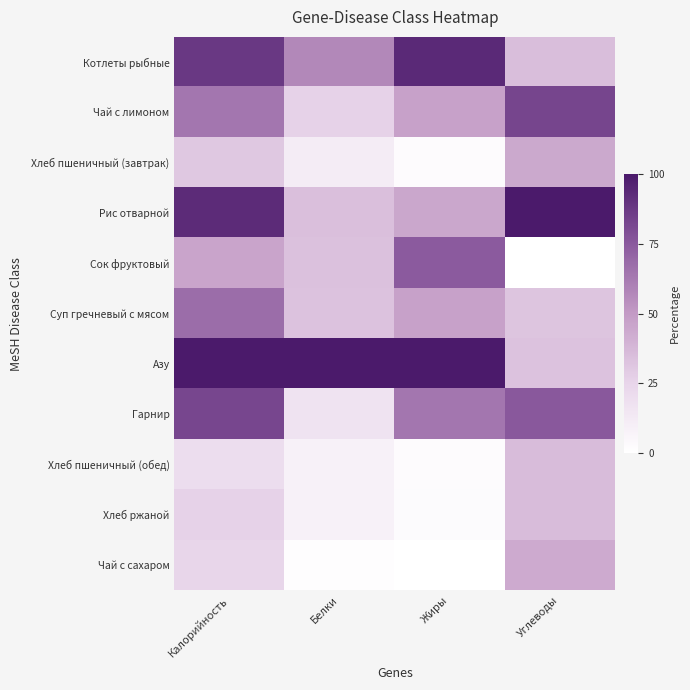

Between Белки and Углеводы, which series saw the biggest shift?

Азу